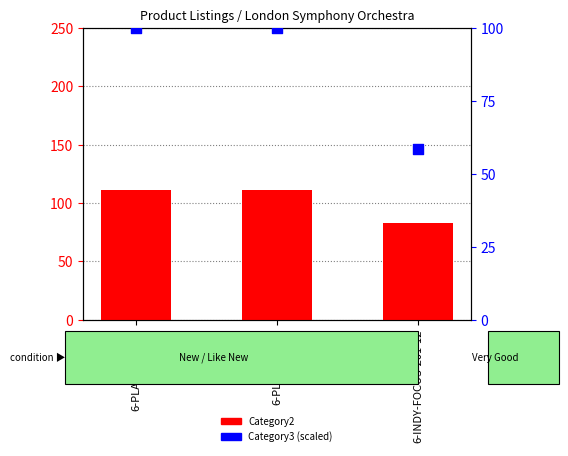

What are all the series names shown in the legend?

Category2, Category3 (scaled)